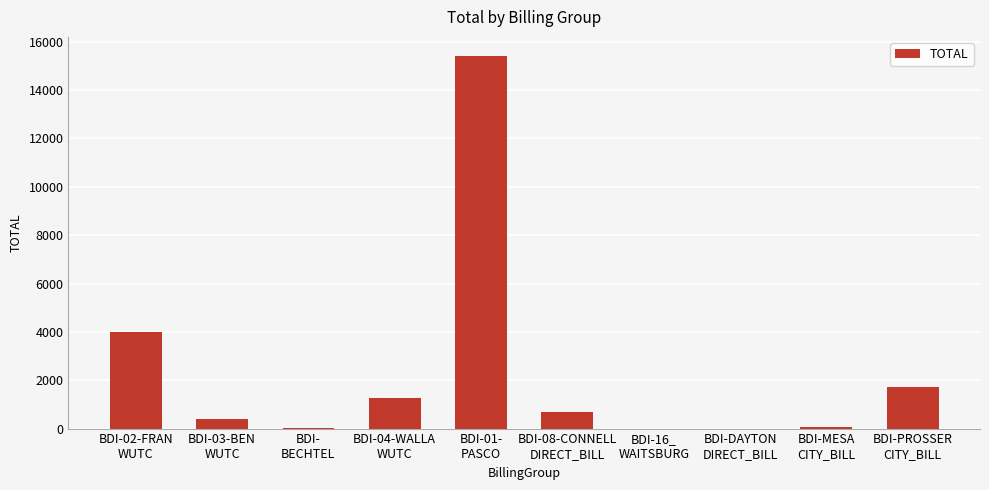

Count the number of values greater than 699.

5